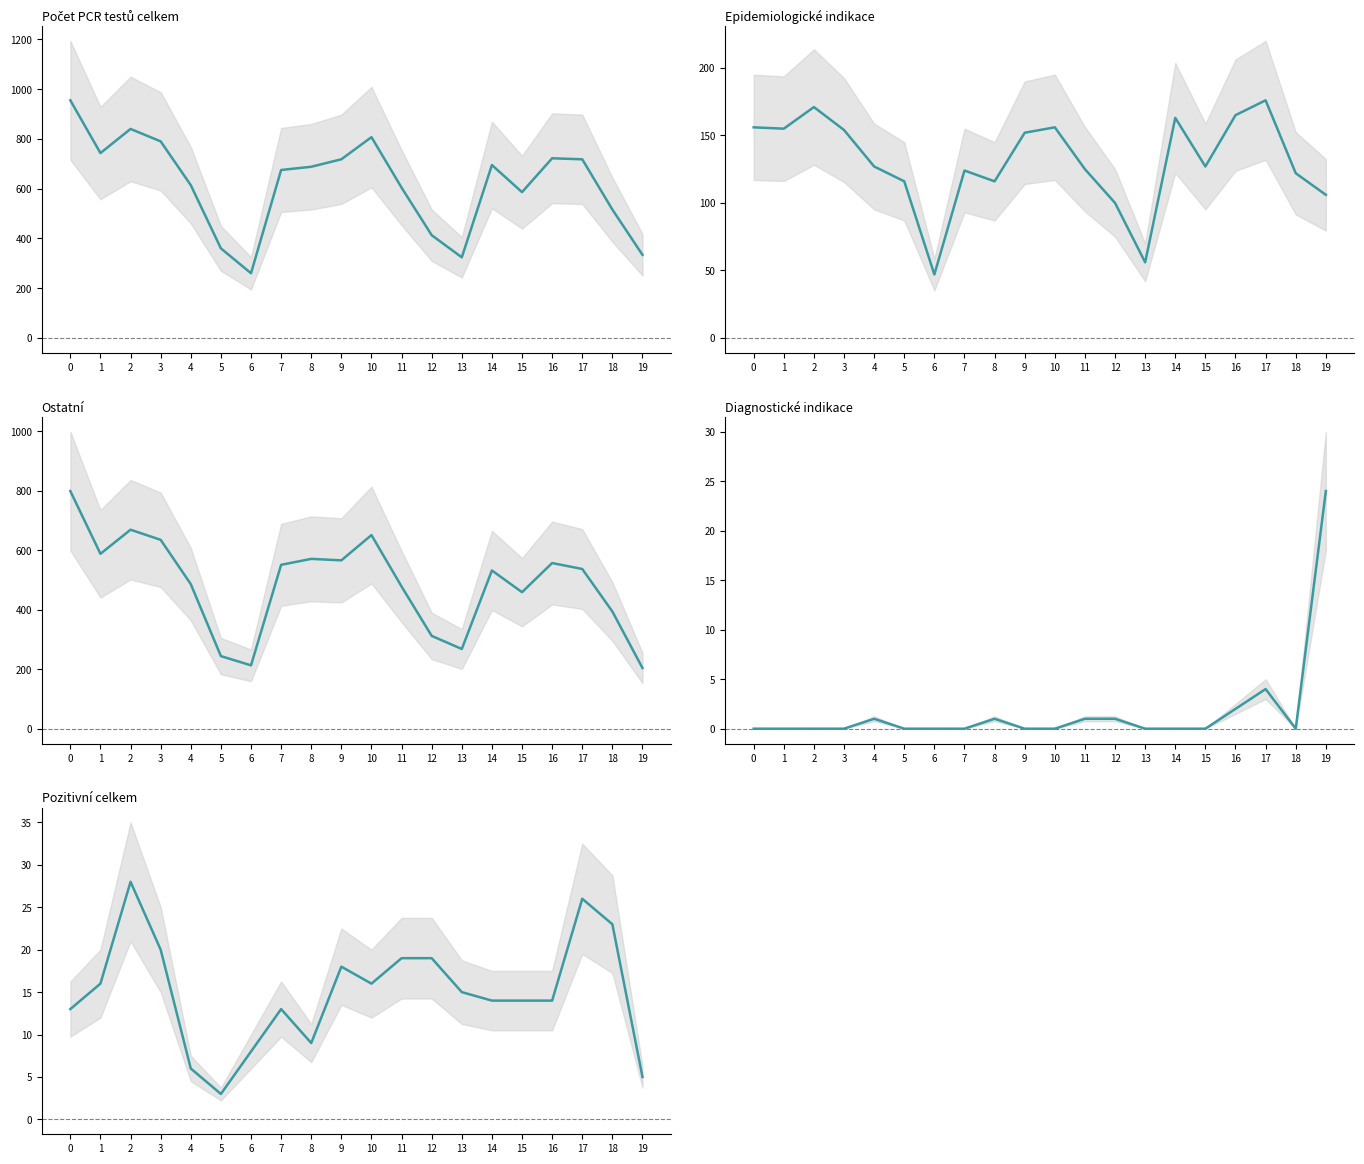

True or false: Epidemiologické indikace and Pozitivní celkem cross at least once.

False